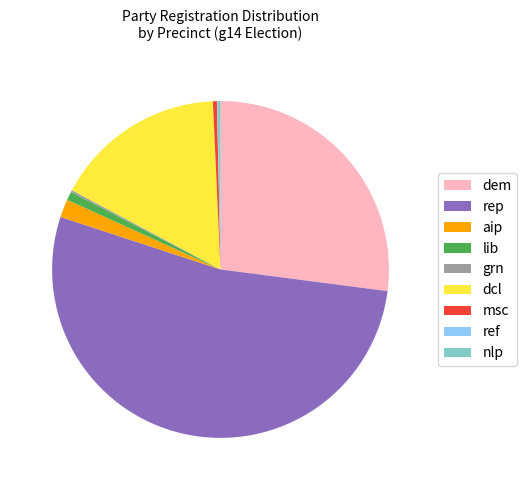

Between nlp and dcl, which is larger?

dcl